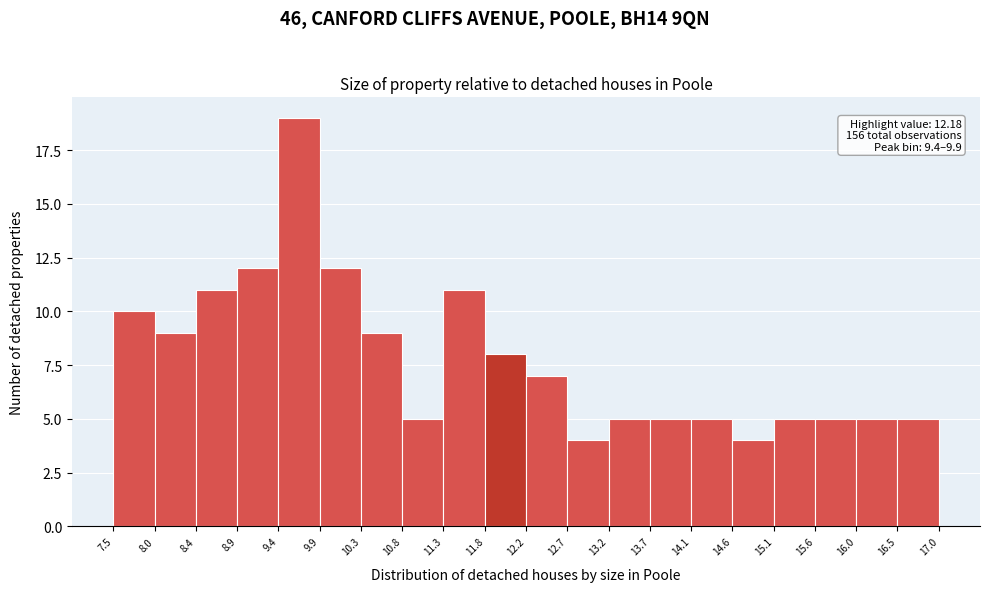

Over which range of the x-axis is the bar tallest?

9.4 to 9.9